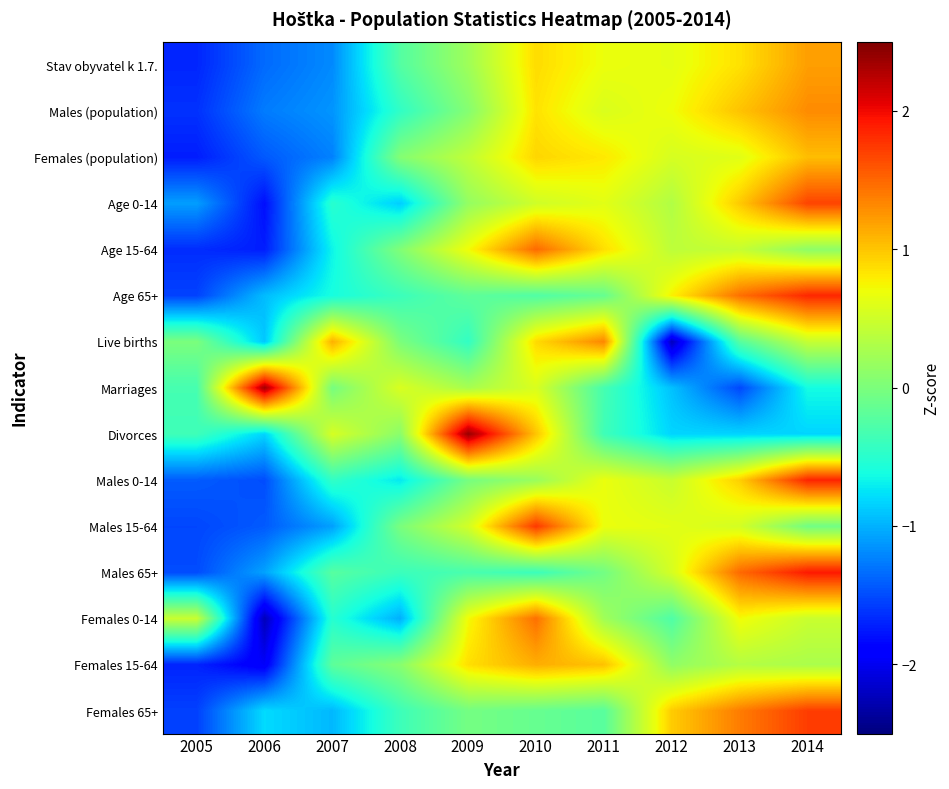

At 2012, list the series in order from largest to smallest.

Females 65+, Age 65+, Males (population), Stav obyvatel k 1.7., Males 15-64, Females (population), Males 65+, Males 0-14, Age 15-64, Age 0-14, Females 15-64, Females 0-14, Divorces, Marriages, Live births